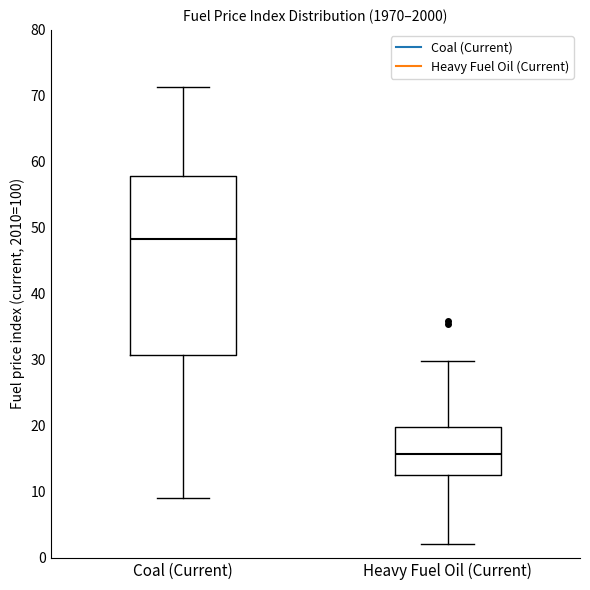

Reading left to right, transcribe this box plot: for each box, give where its median line is, the range the box spans, and where its two whiskers end, as read against the y-axis. The values are not printed on the chart, so give them approximately, as read against the axis.

Coal (Current): median 48, box 31 to 58, whiskers 9 to 71
Heavy Fuel Oil (Current): median 16, box 13 to 20, whiskers 2 to 30